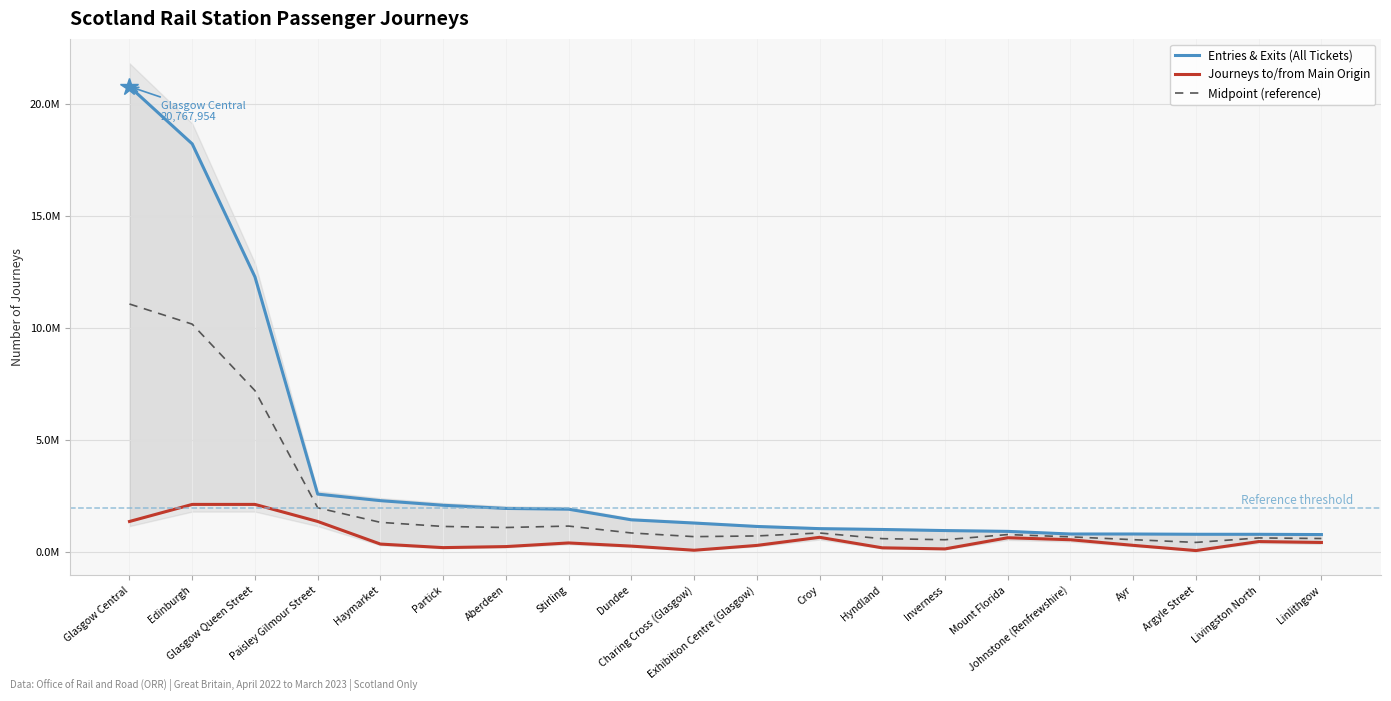

Between Hyndland and Haymarket, which is larger?

Haymarket